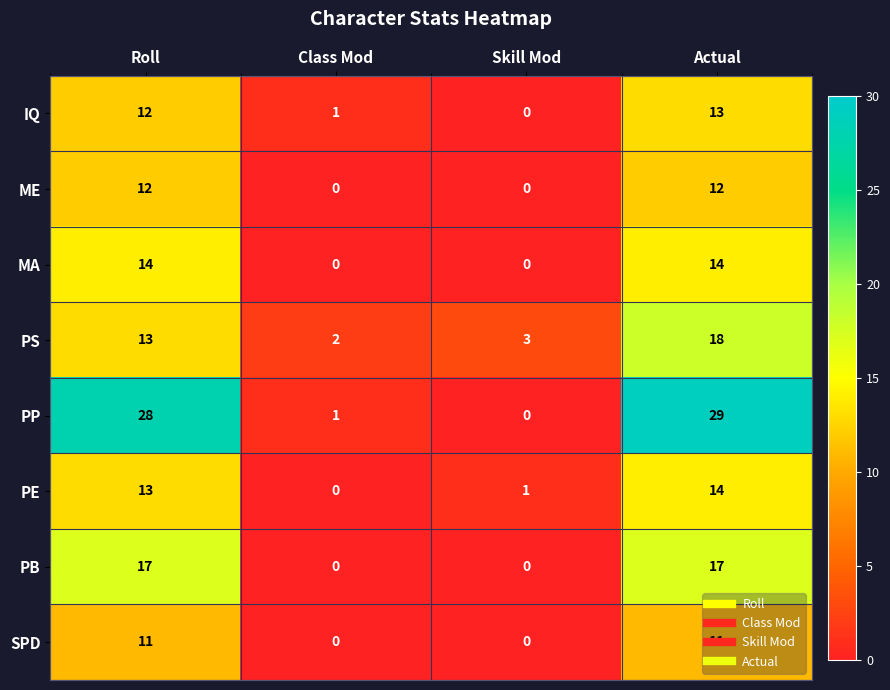

The PP series shows 28 at Roll. True or false?

True